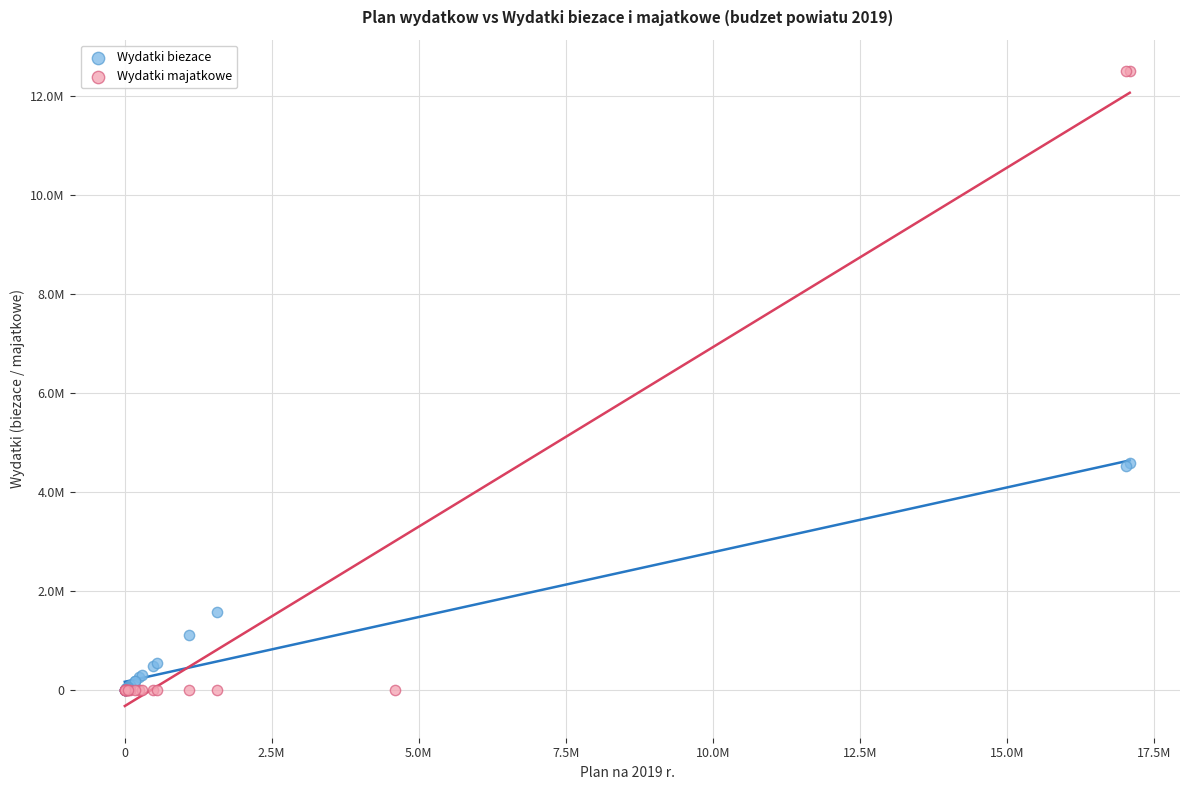

What are all the series names shown in the legend?

Wydatki biezace, Wydatki majatkowe